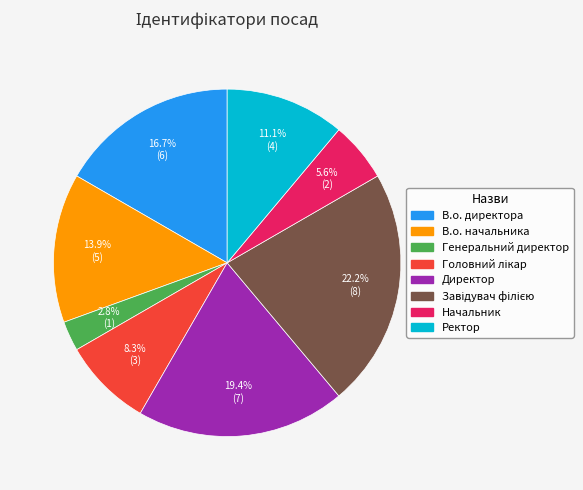

Is it true that В.о. начальника is 14% of the pie?

True